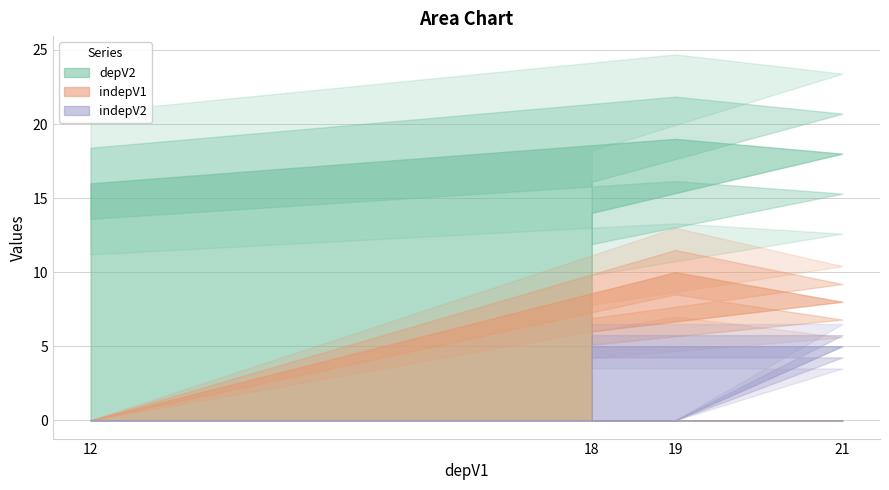

The depV2 series shows 18 at 21. True or false?

True